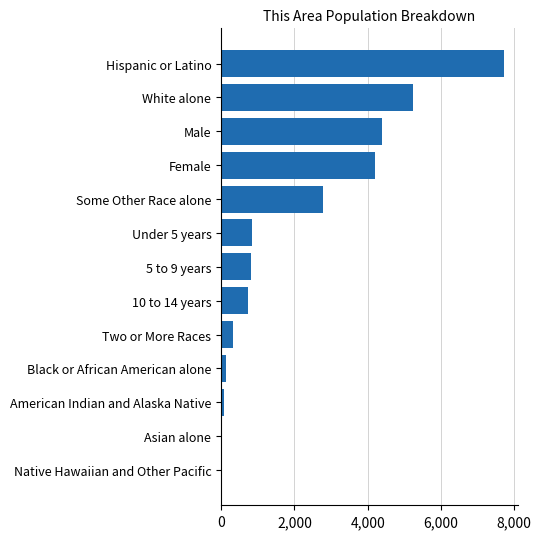

At which label is the value closest to 3861?

Female